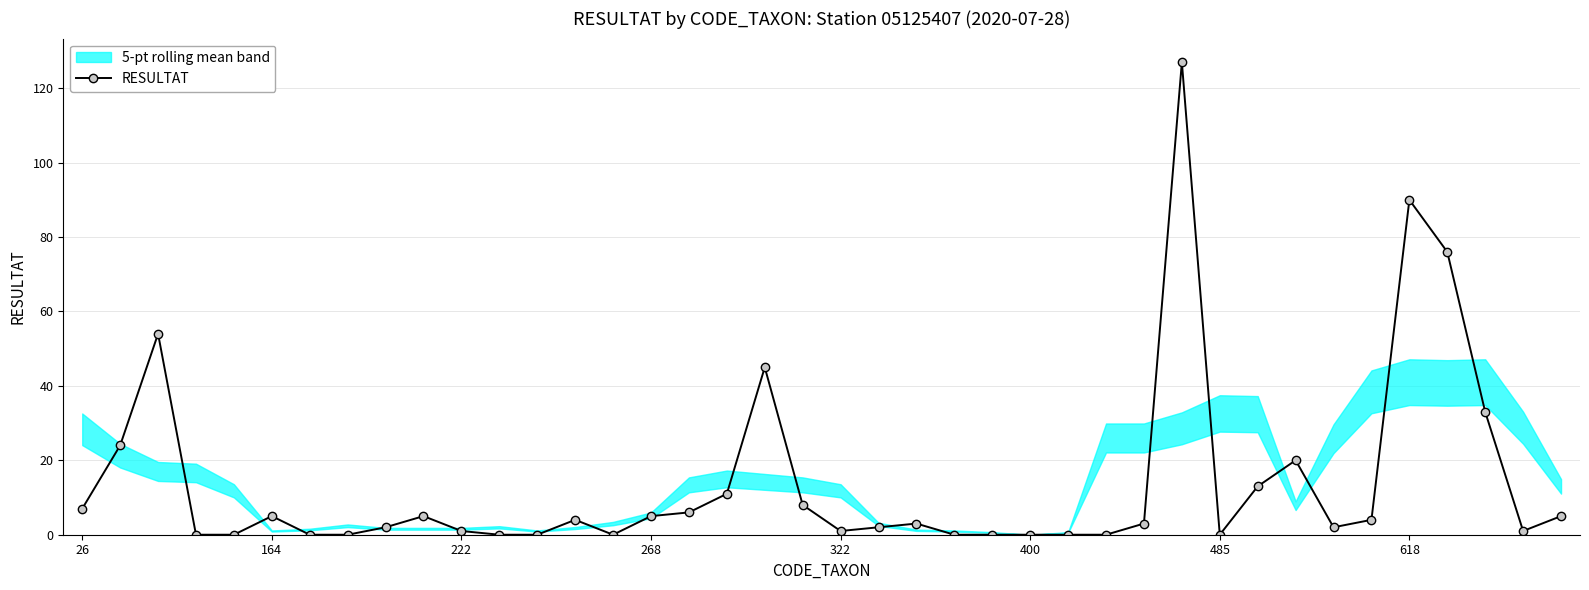

True or false: RESULTAT has more than 2 interior local peaks.

True